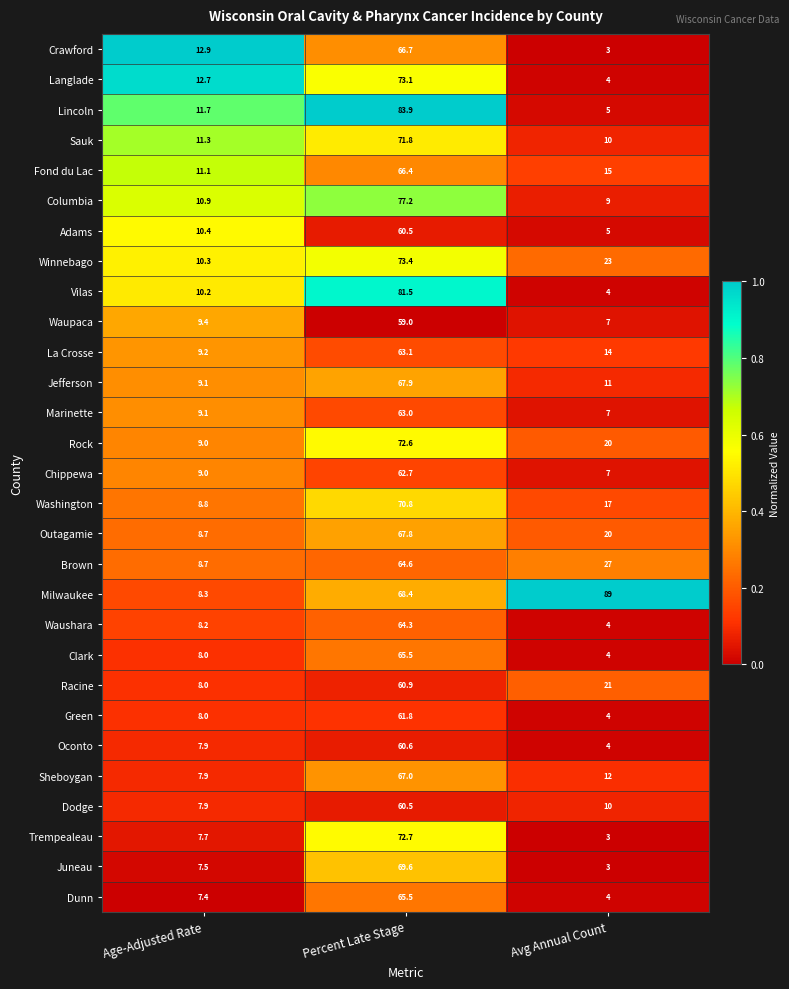

Rank the categories by Waushara value from highest to lowest.

Percent Late Stage, Age-Adjusted Rate, Avg Annual Count